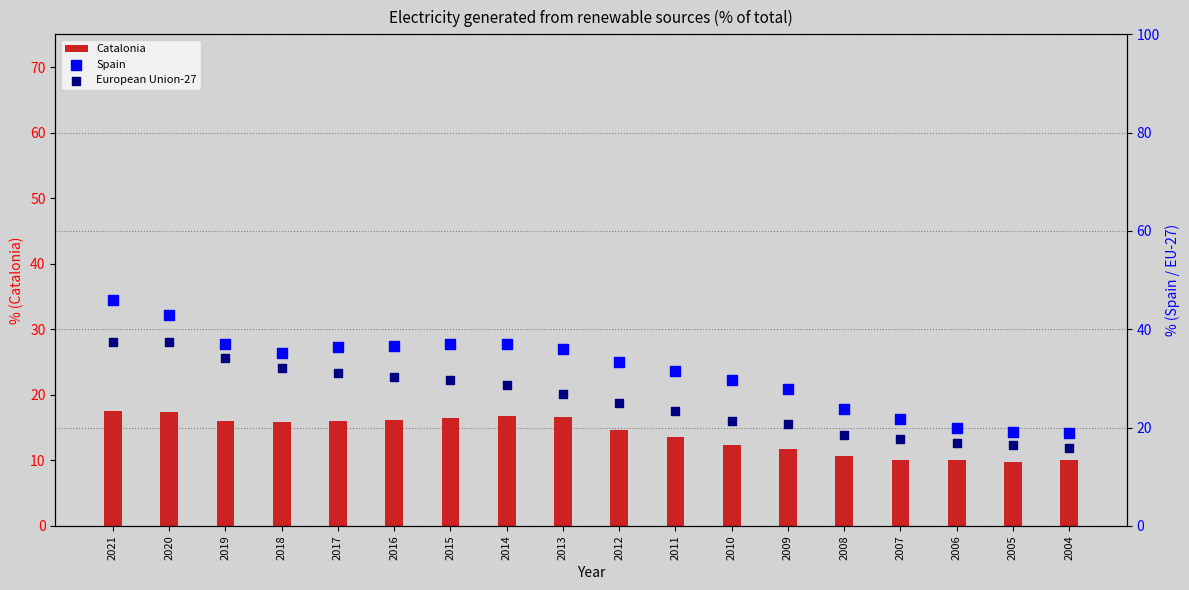

Which series has the largest total across all categories?

Spain